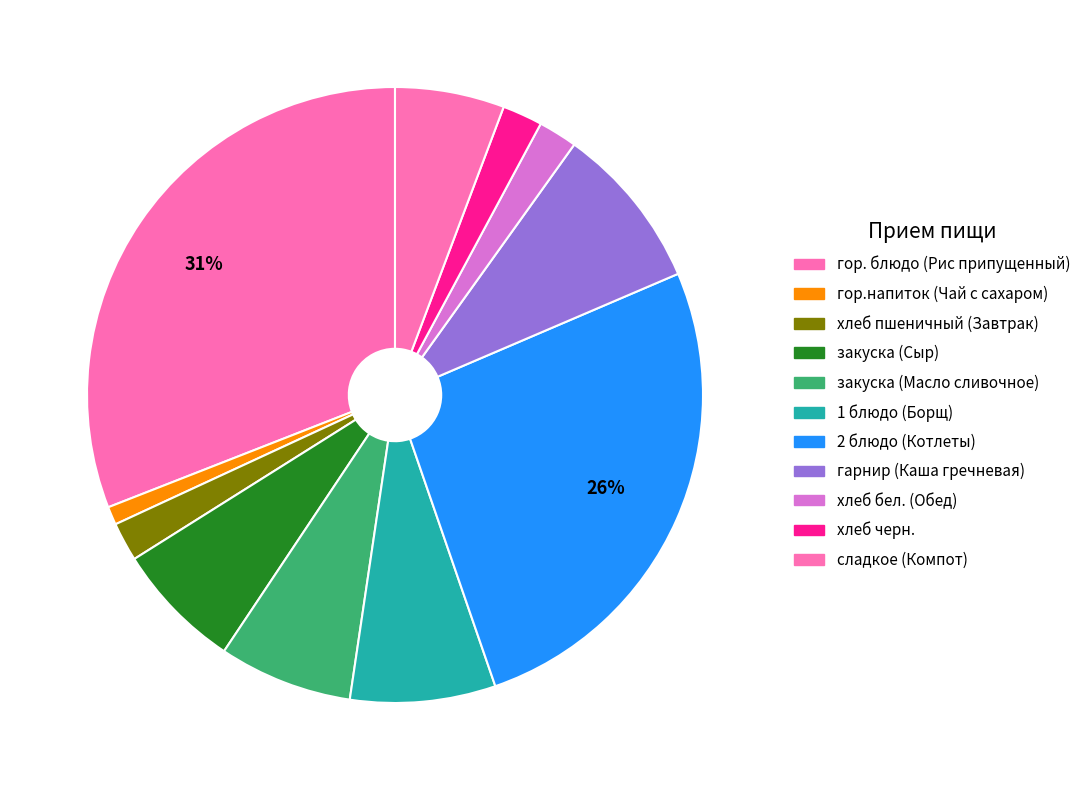

How many slices are in this pie chart?

11